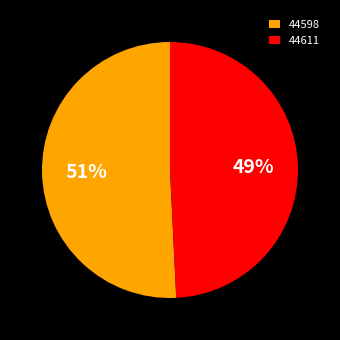

To the nearest percent, what is the average slice percentage?

50%